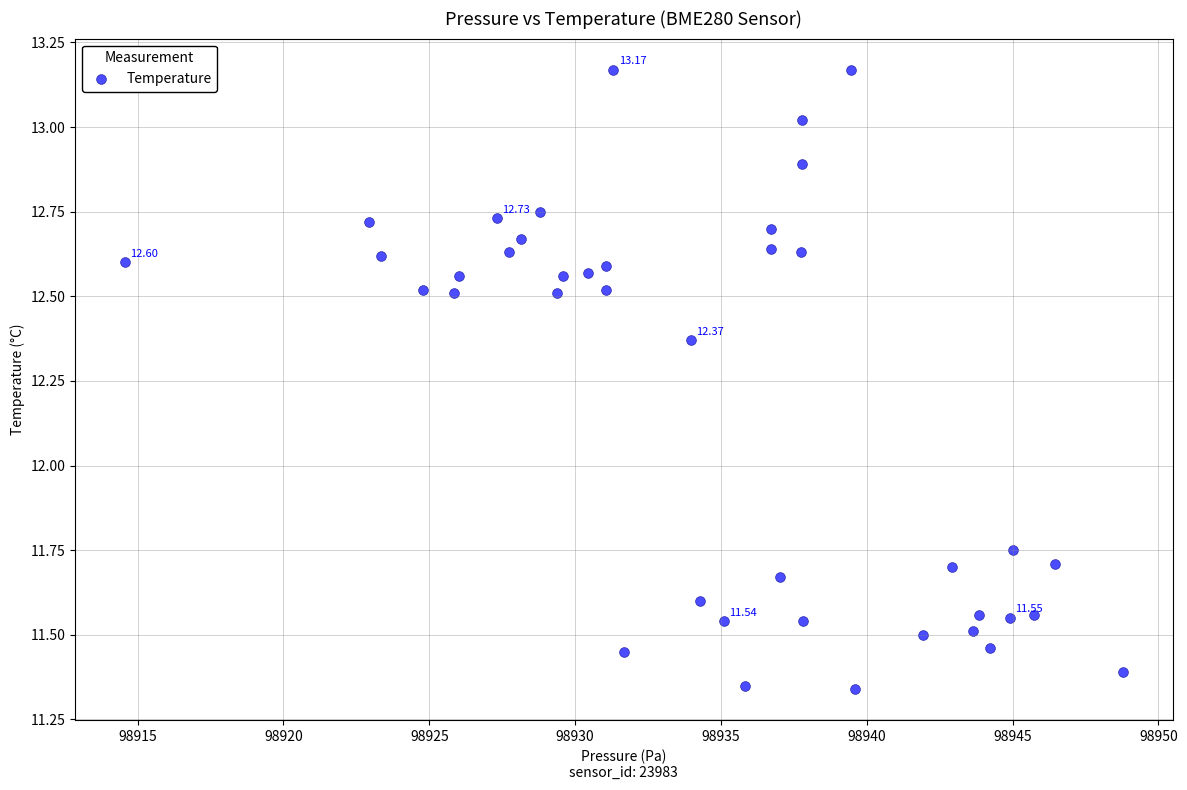

What is the range of Y values (max minus min)?

1.8